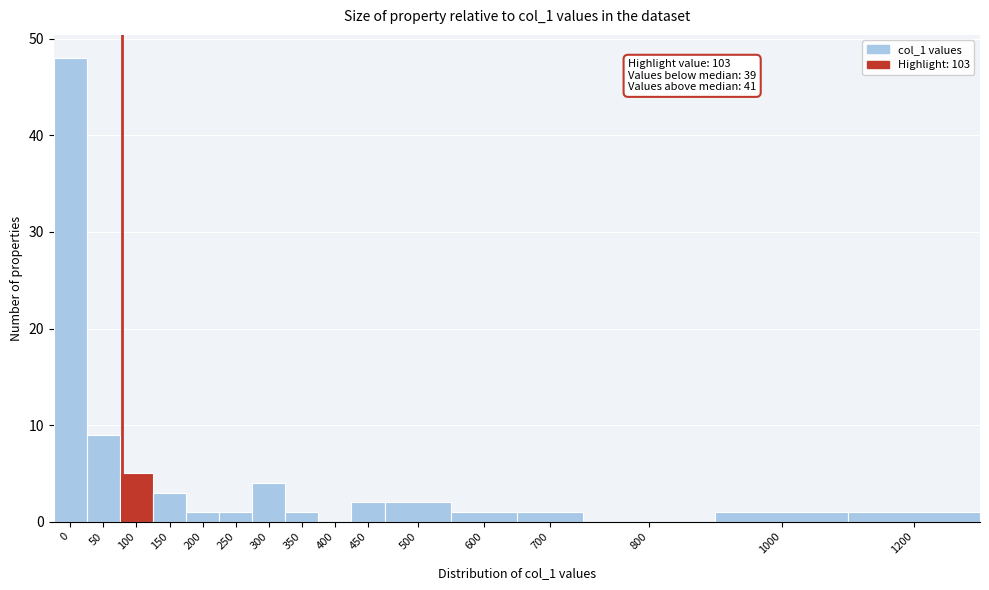

Reading left to right, what are all the values shown in this chart?

0=48	50=9	100=5	150=3	200=1	250=1	300=4	350=1	400=0	450=2	500=2	600=1	700=1	800=0	1000=1	1200=1